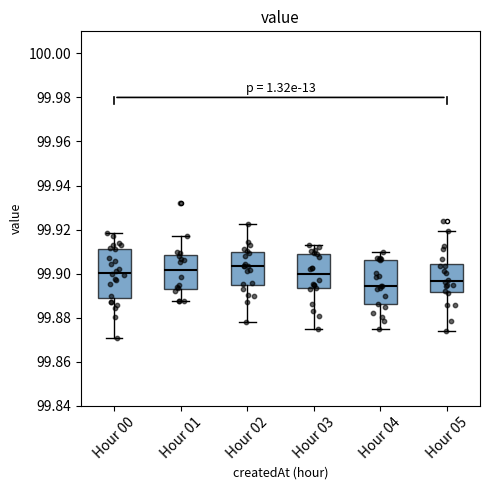

Where does the upper whisker of the box for Hour 04 end on the y-axis? The values are not printed on the chart, so give them approximately, as read against the axis.

99.910